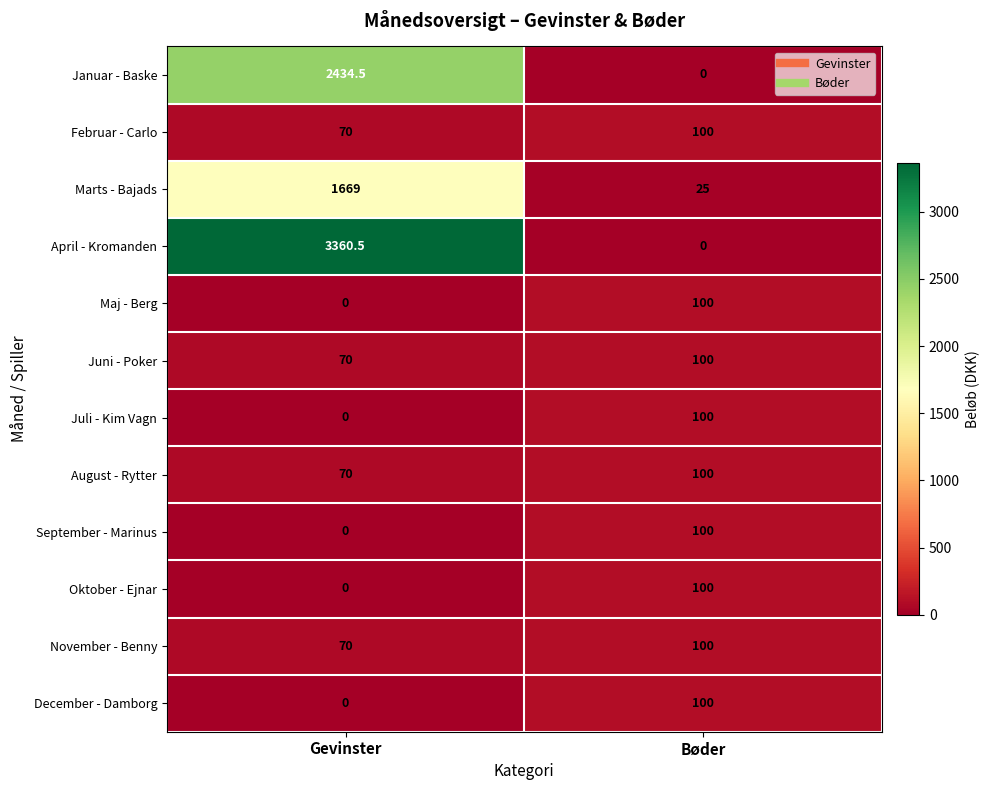

Rank the categories by Oktober - Ejnar value from lowest to highest.

Gevinster, Bøder